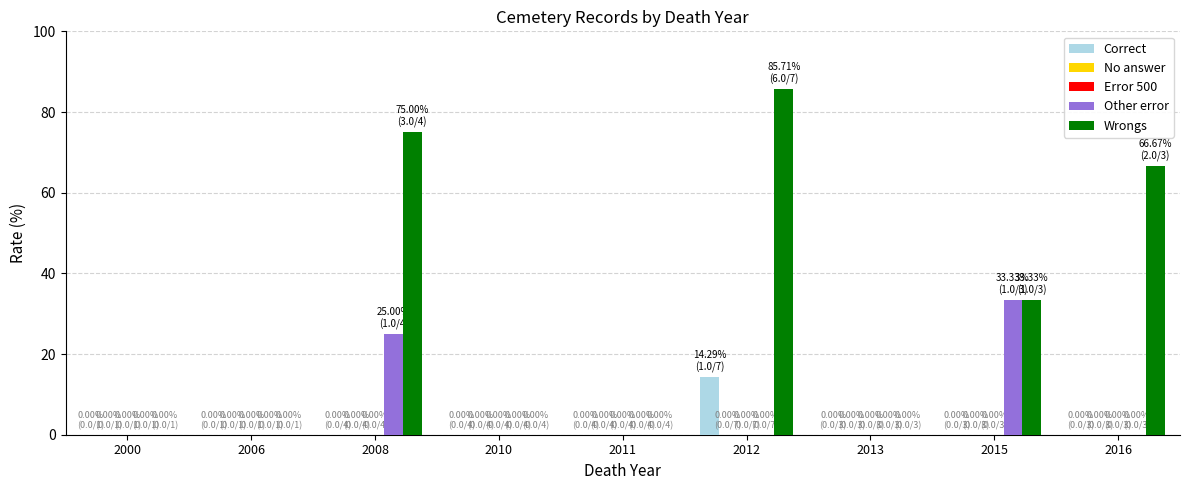

At 2012, list the series in order from smallest to largest.

No answer, Error 500, Other error, Correct, Wrongs